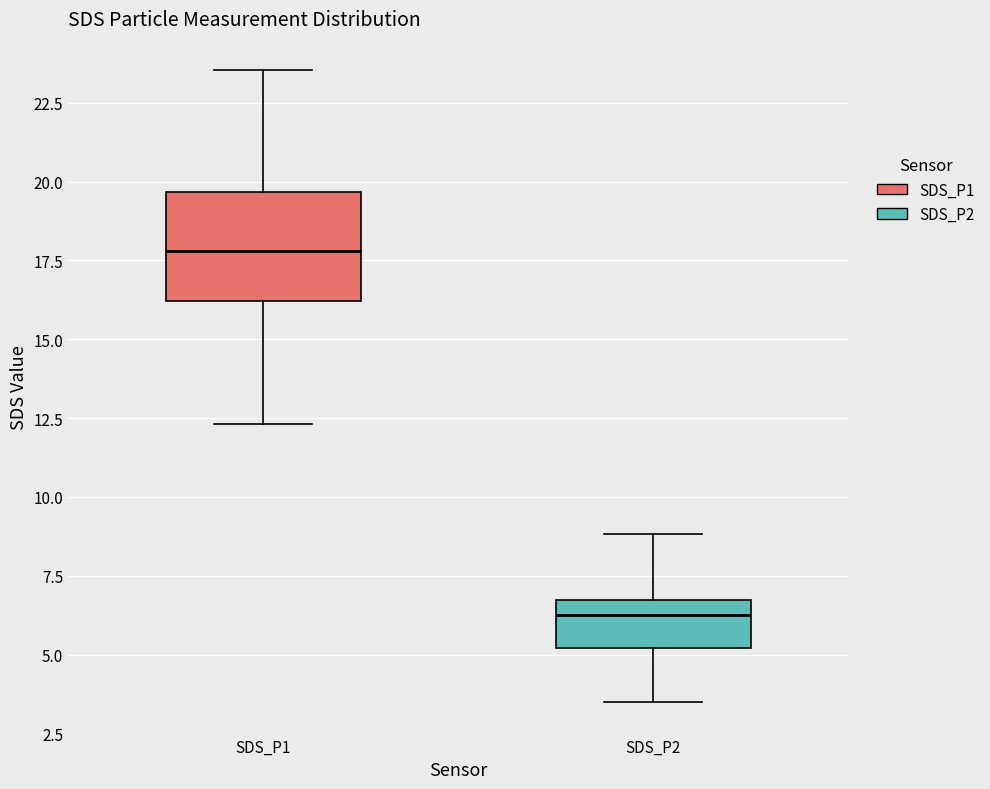

Reading left to right, transcribe this box plot: for each box, give where its median line is, the range the box spans, and where its two whiskers end, as read against the y-axis. The values are not printed on the chart, so give them approximately, as read against the axis.

SDS_P1: median 18.0, box 16.0 to 19.5, whiskers 12.5 to 23.5
SDS_P2: median 6.5 (just below the box's upper edge), box 5.0 to 6.5, whiskers 3.5 to 9.0